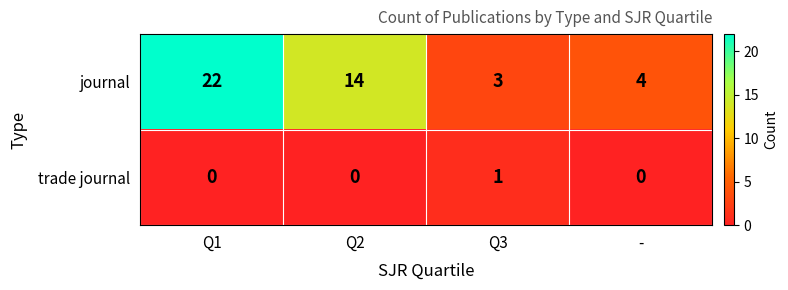

What is the spread (max minus min) of values at Q2?

14